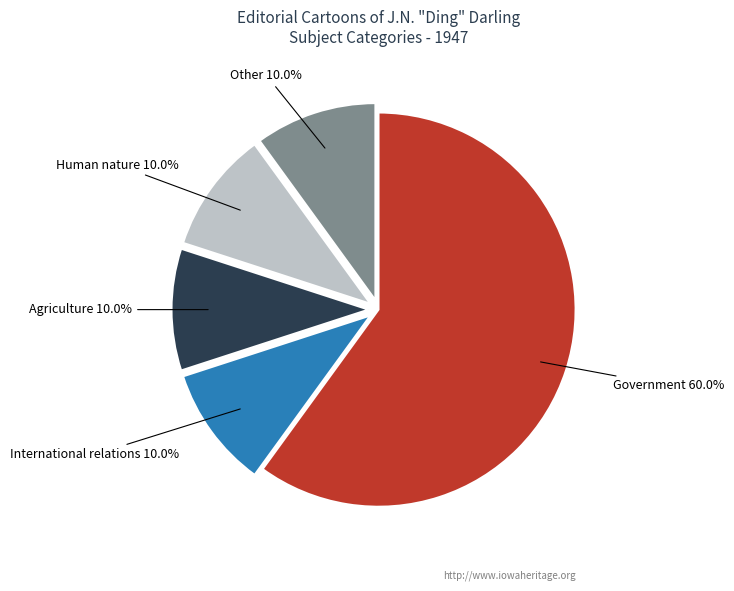

Is there a majority slice in this chart?

Yes